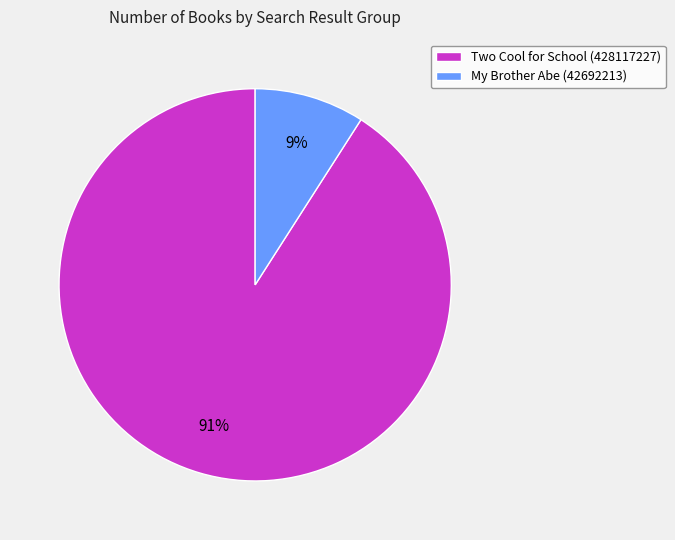

Combined, do Two Cool for School (428117227) and My Brother Abe (42692213) account for over 50%?

Yes